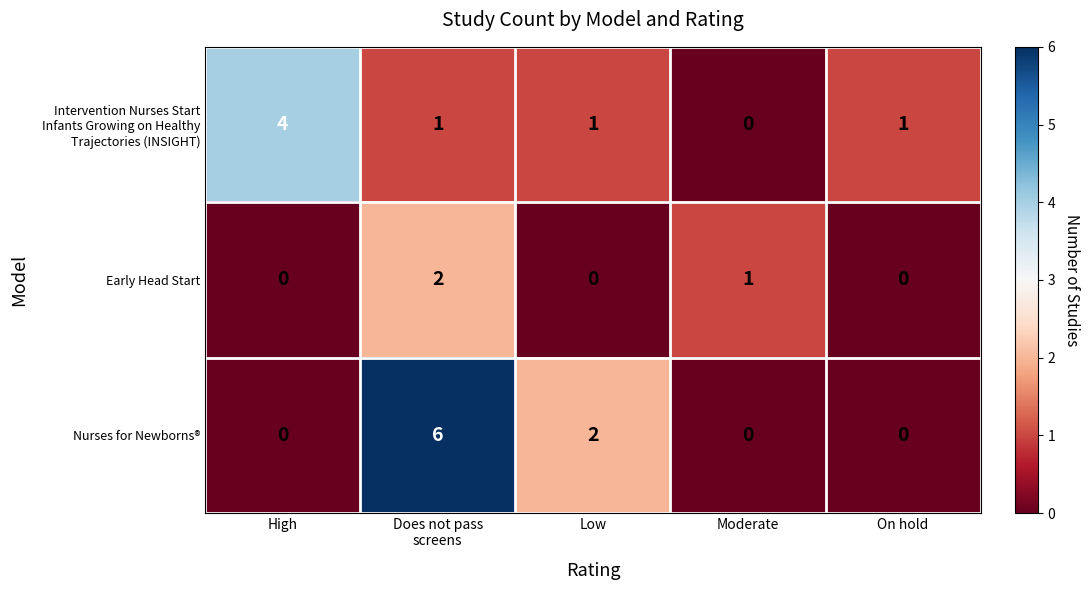

Count the Early Head Start values in the range 0 to 1.

4